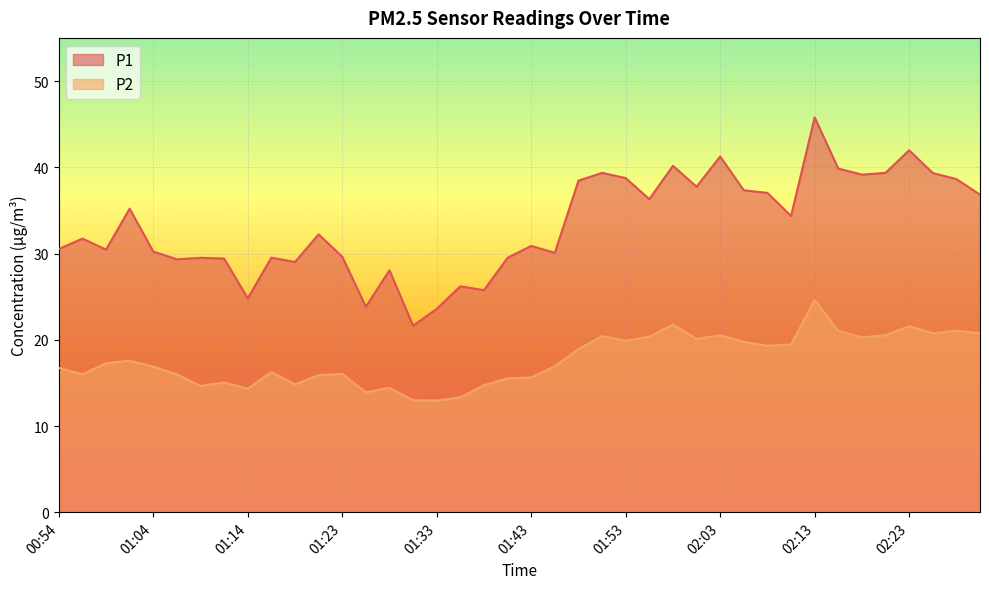

Which series has the largest total across all categories?

P1